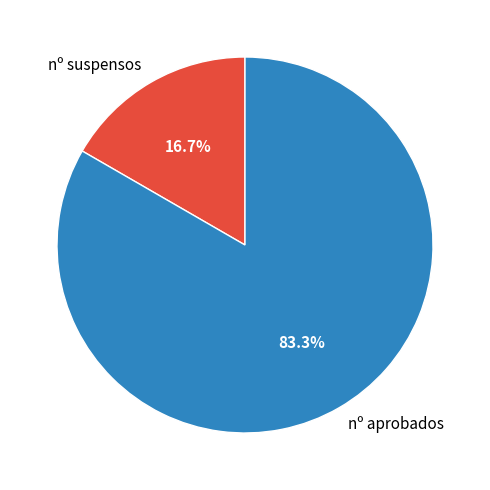

What portion of the pie excludes nº aprobados?

16.7%